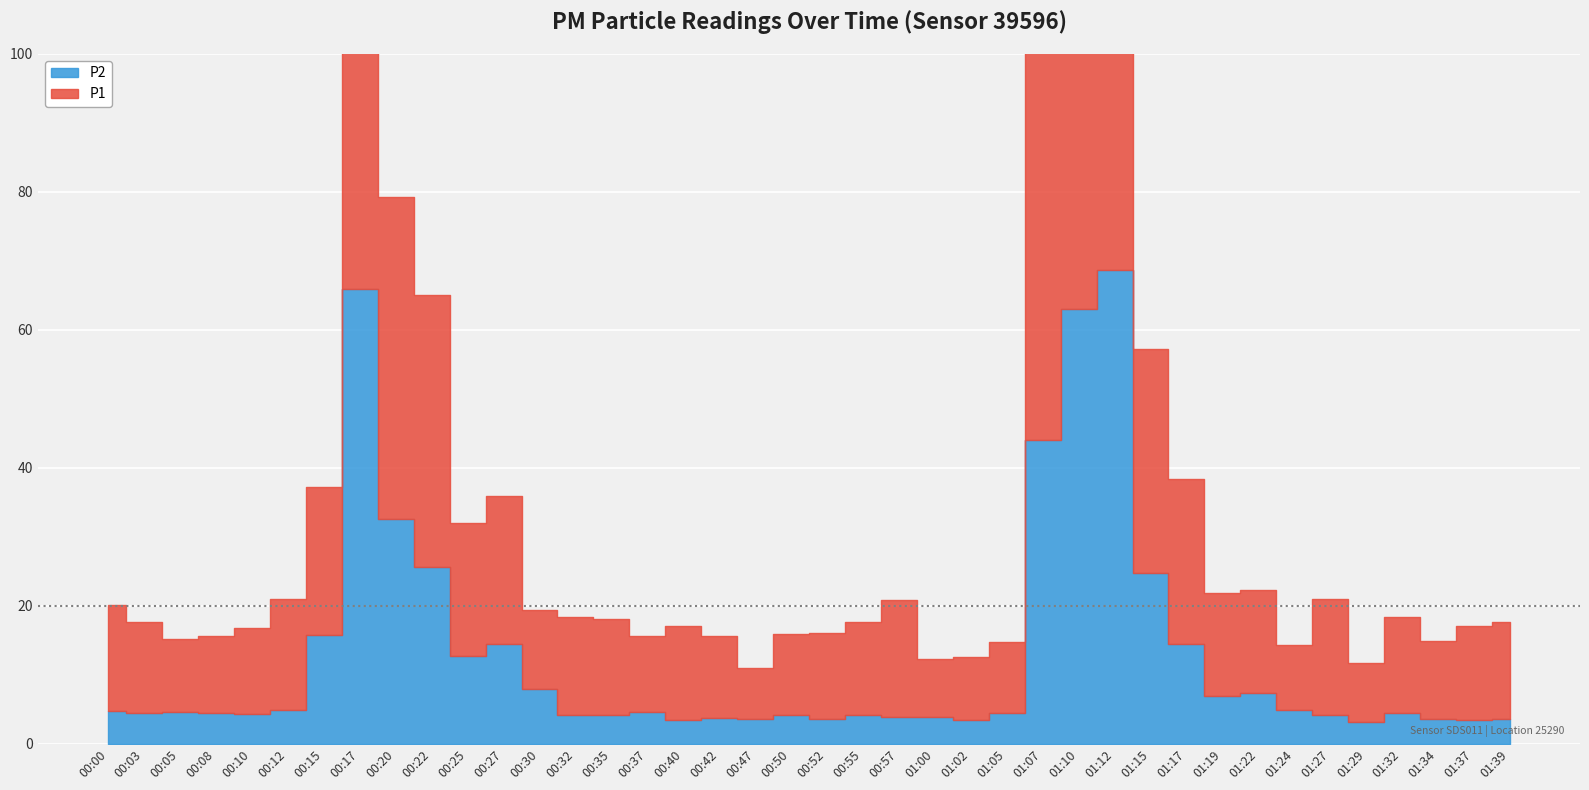

Reading right to left, list all the values displayed in this chart.

P1: 01:39=14.1	01:37=13.7	01:34=11.3	01:32=13.9	01:29=8.6	01:27=16.8	01:24=9.4	01:22=14.9	01:19=15.0	01:17=23.9	01:15=32.5	01:12=83.0	01:10=75.1	01:07=57.7	01:05=10.2	01:02=9.2	01:00=8.3	00:57=16.9	00:55=13.5	00:52=12.5	00:50=11.8	00:47=7.3	00:42=11.9	00:40=13.6	00:37=11.0	00:35=13.9	00:32=14.3	00:30=11.4	00:27=21.4	00:25=19.2	00:22=39.5	00:20=46.6	00:17=84.8	00:15=21.4	00:12=16.1	00:10=12.4	00:08=11.2	00:05=10.6	00:03=13.2	00:00=15.3
P2: 01:39=3.5	01:37=3.4	01:34=3.6	01:32=4.4	01:29=3.2	01:27=4.2	01:24=5.0	01:22=7.4	01:19=6.9	01:17=14.4	01:15=24.8	01:12=68.7	01:10=63.0	01:07=44.0	01:05=4.5	01:02=3.4	01:00=3.9	00:57=3.9	00:55=4.2	00:52=3.5	00:50=4.1	00:47=3.6	00:42=3.7	00:40=3.5	00:37=4.6	00:35=4.1	00:32=4.1	00:30=8.0	00:27=14.5	00:25=12.7	00:22=25.6	00:20=32.6	00:17=66.0	00:15=15.8	00:12=4.9	00:10=4.3	00:08=4.5	00:05=4.6	00:03=4.5	00:00=4.8